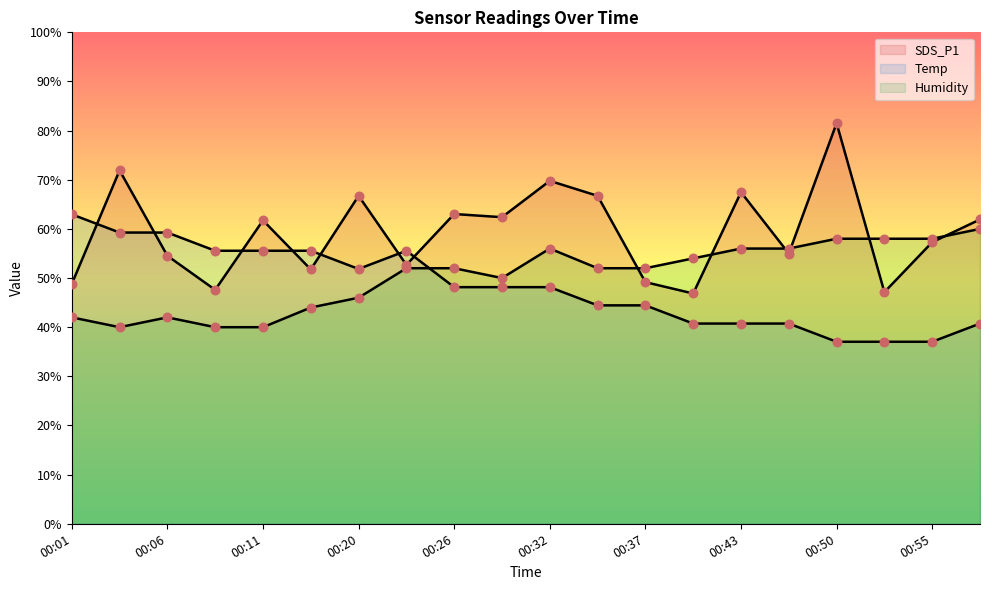

What is the total value across all series at 00:47?

151.7